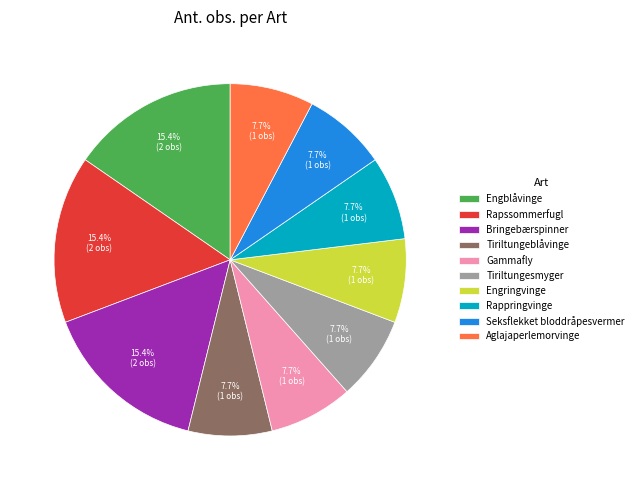

The Rappringvinge slice represents 1% of the pie. True or false?

False